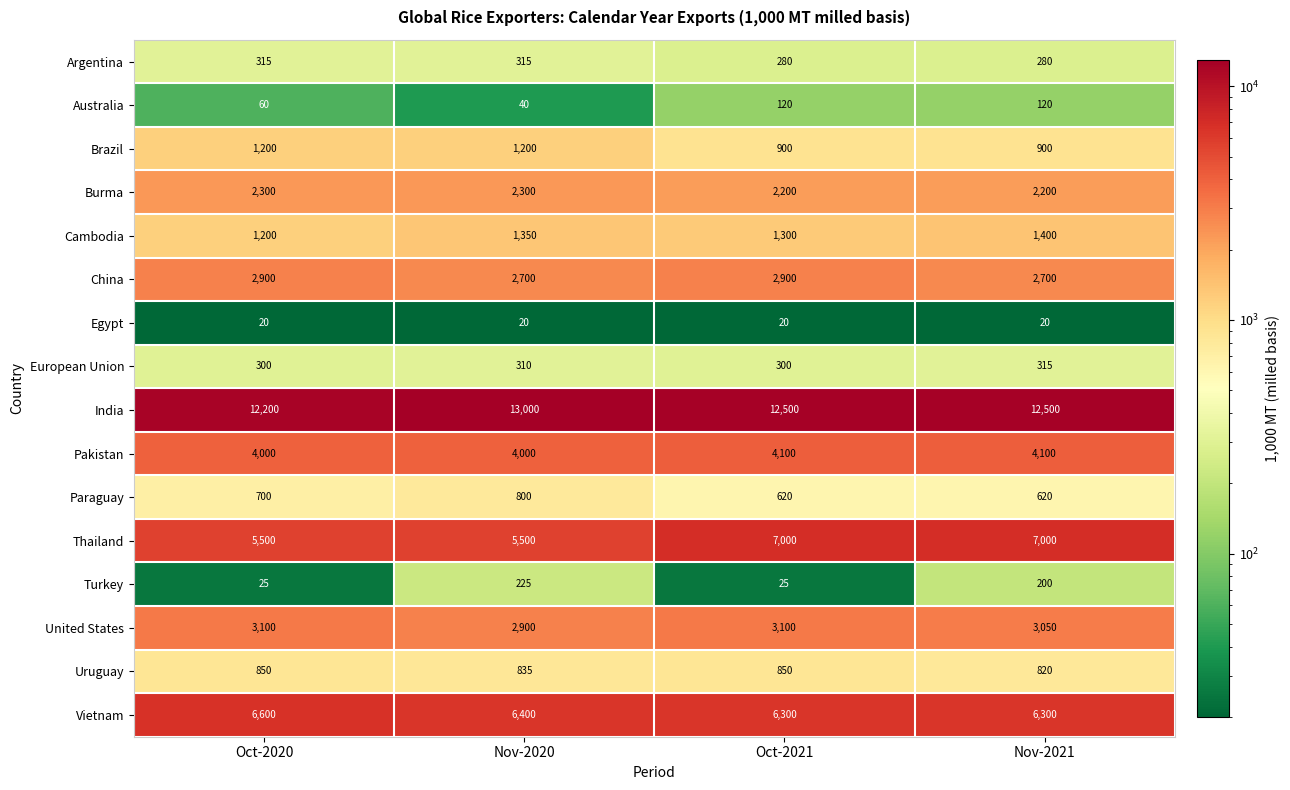

At which label does India reach its minimum?

Oct-2020